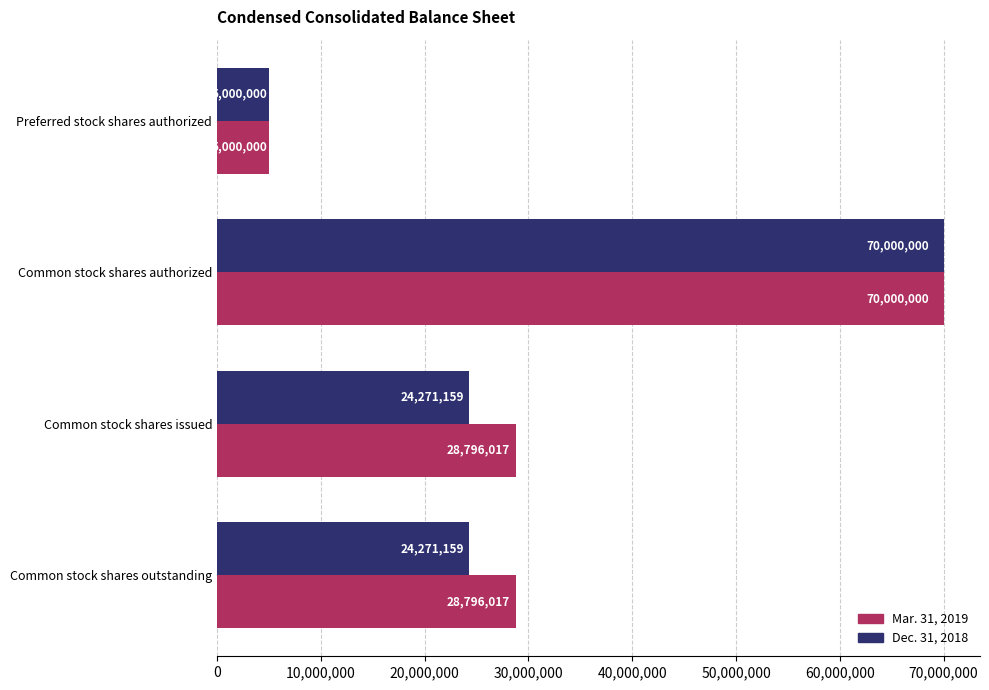

What is the difference between the highest and lowest values at Common stock shares outstanding?

4524858